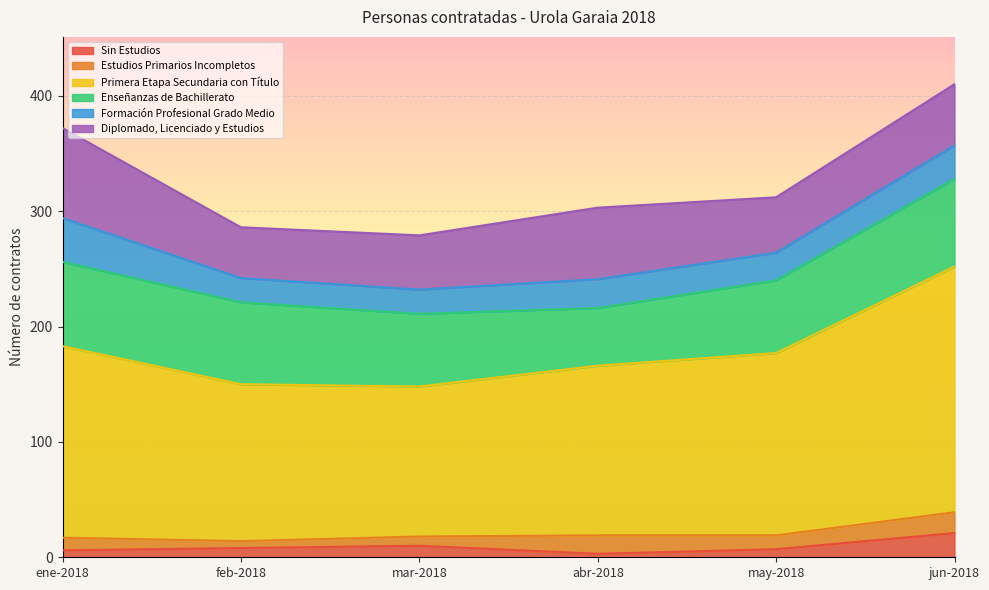

How many categories are shown in the chart?

6